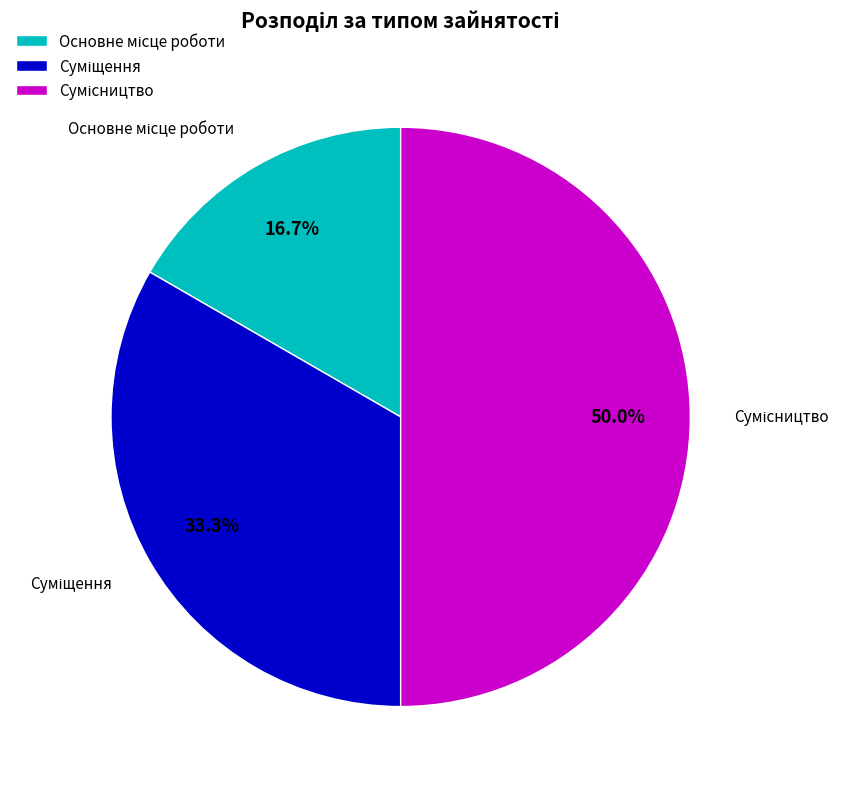

Does any single category account for the majority?

No